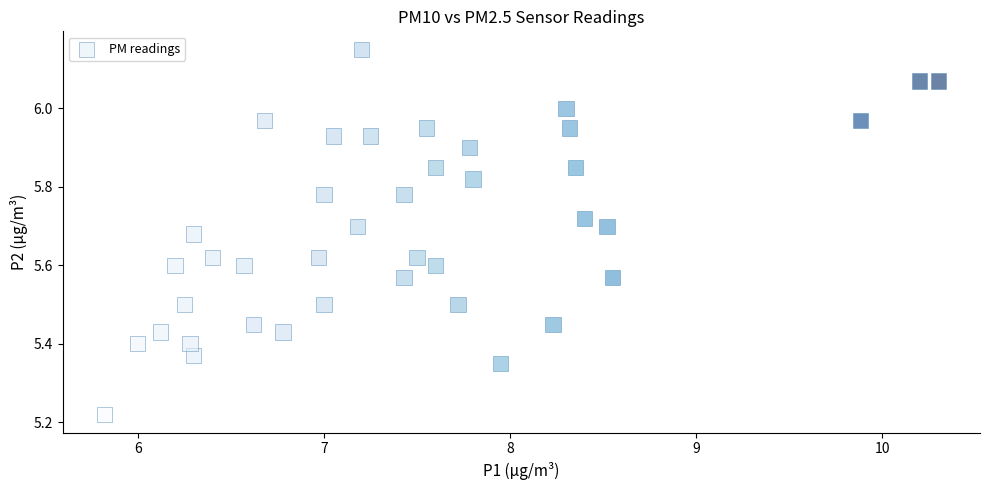

What is the range of Y values (max minus min)?

0.9